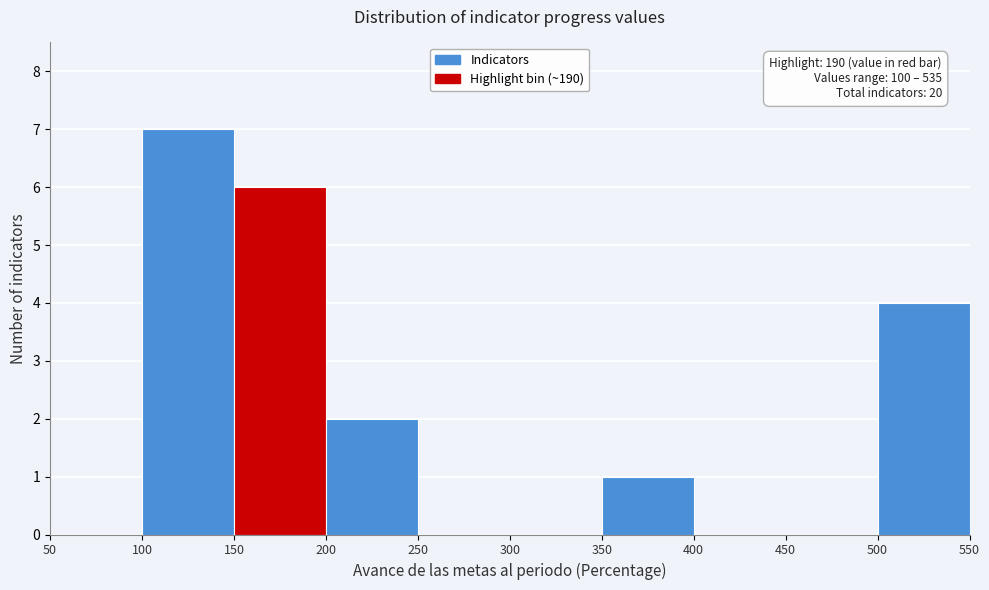

Which range on the x-axis has the tallest bar?

100 to 150